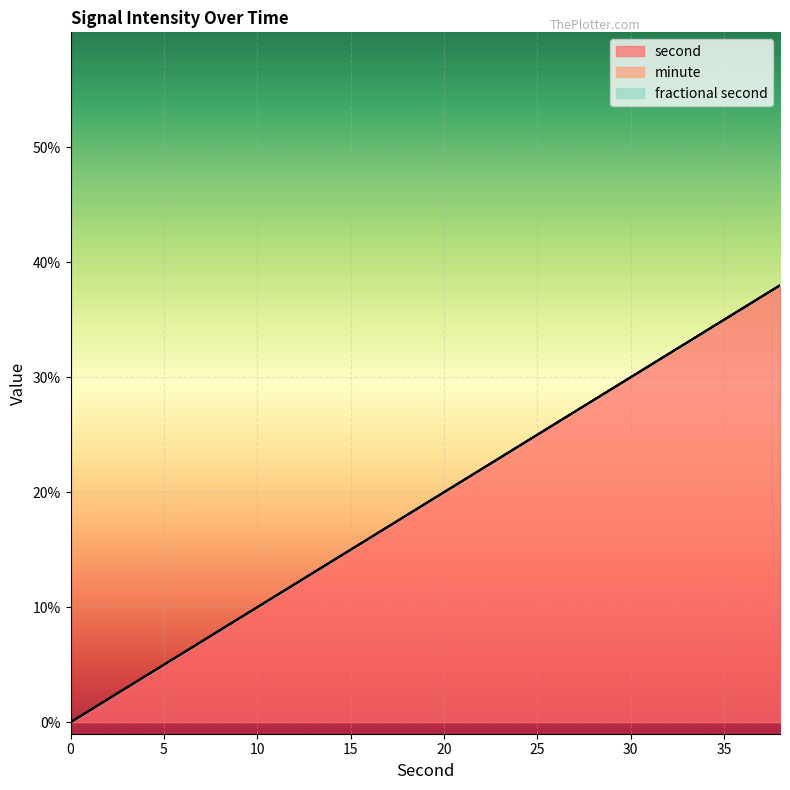

How many lines are shown in the chart?

3